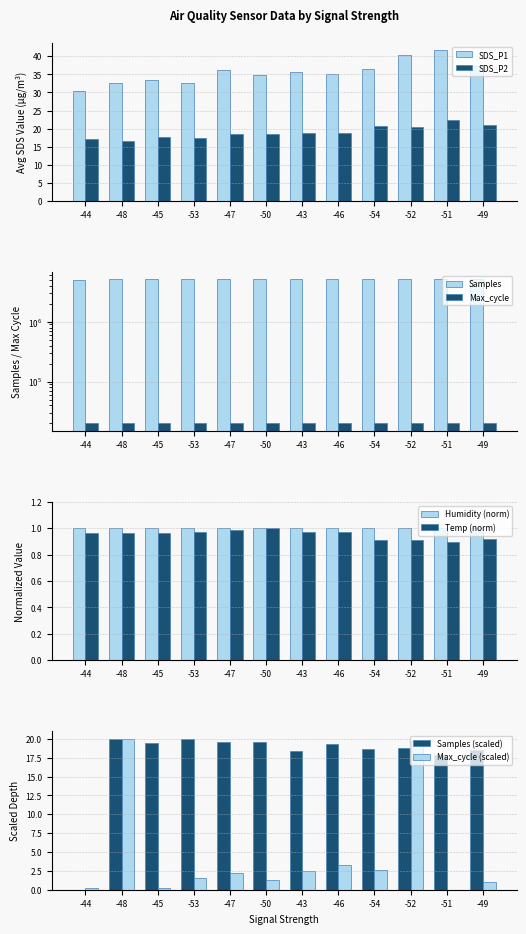

The value of SDS_P2 at -49 is 20.9. True or false?

True